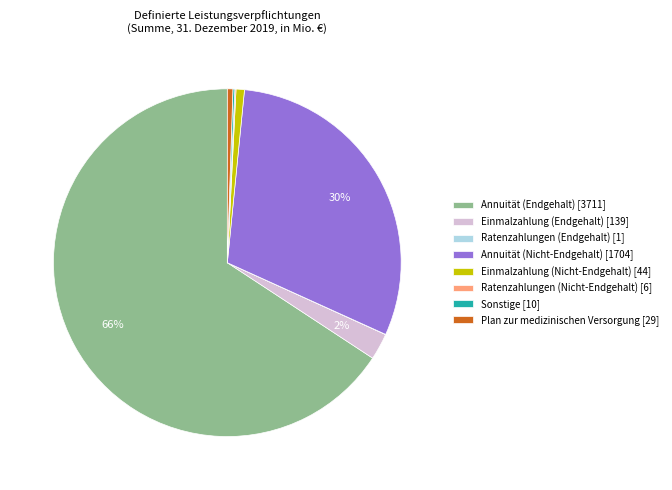

Does any single category account for the majority?

Yes